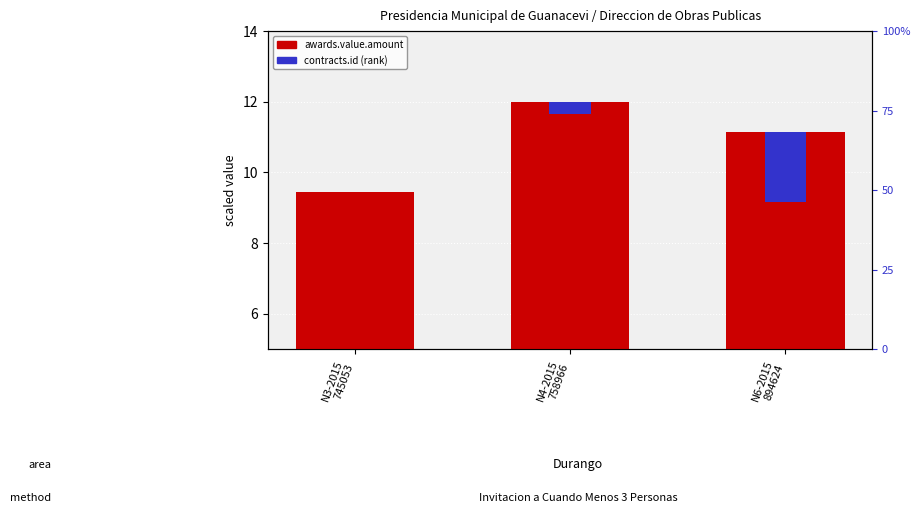

How many awards.value.amount values are between 9 and 12?

3